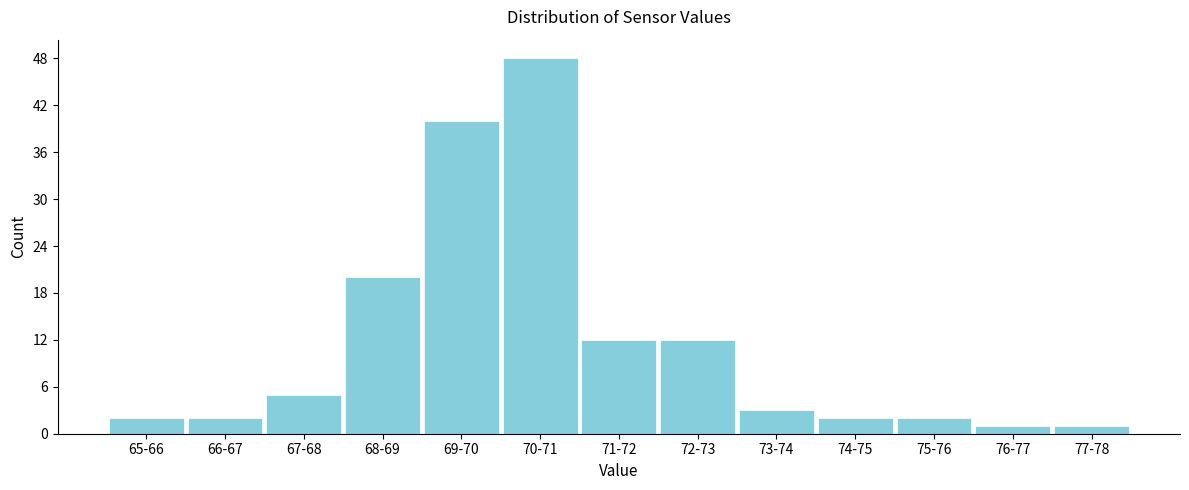

Reading left to right, list all the values displayed in this chart.

65-66=2	66-67=2	67-68=5	68-69=20	69-70=40	70-71=48	71-72=12	72-73=12	73-74=3	74-75=2	75-76=2	76-77=1	77-78=1